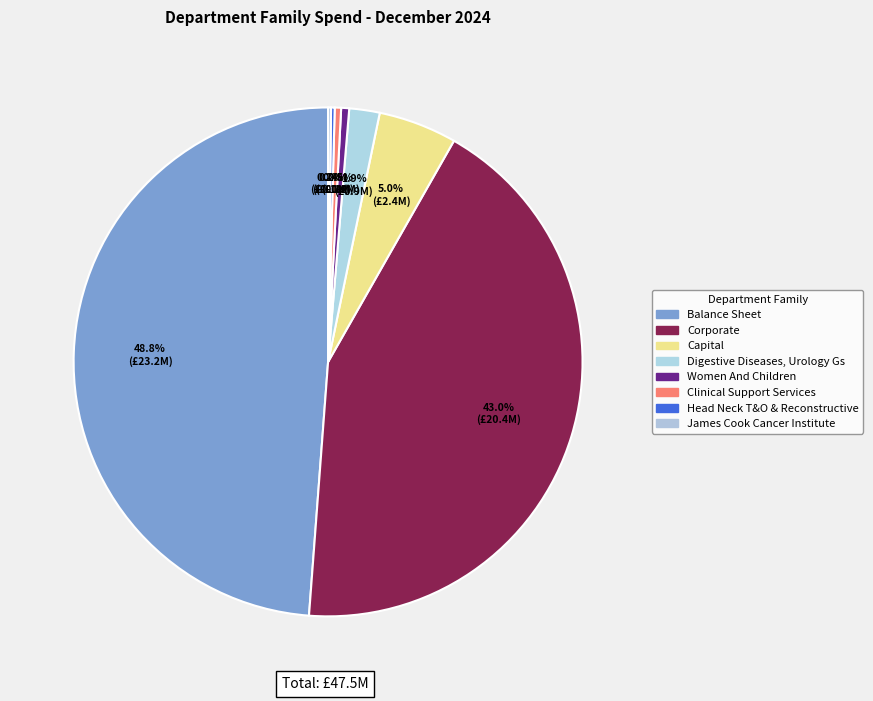

Do James Cook Cancer Institute and Capital together represent more than half of the pie?

No